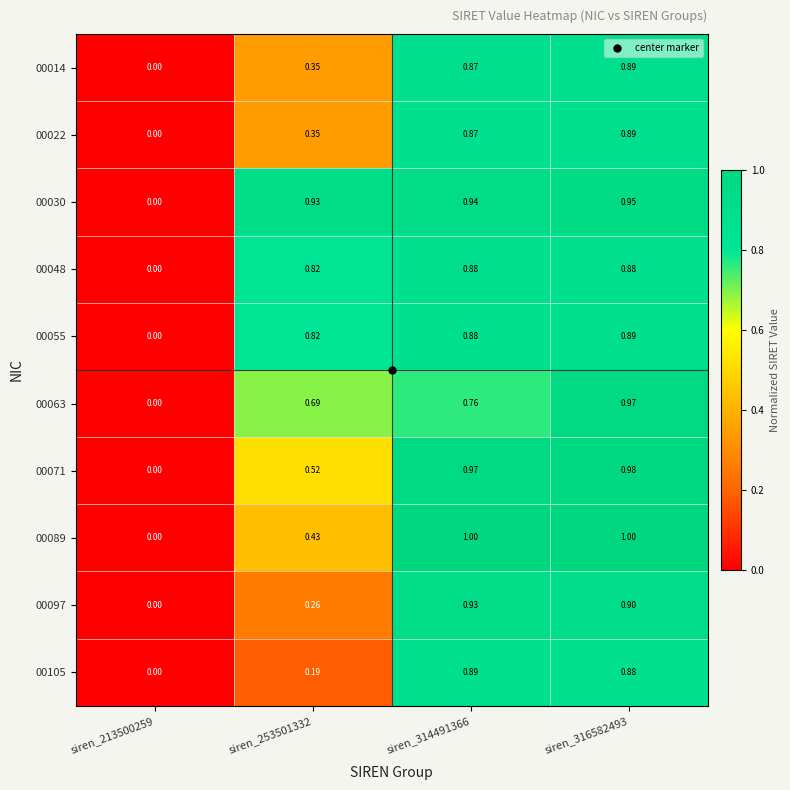

Is the value of 00030 at siren_253501332 greater than the value of 00105 at siren_314491366?

Yes